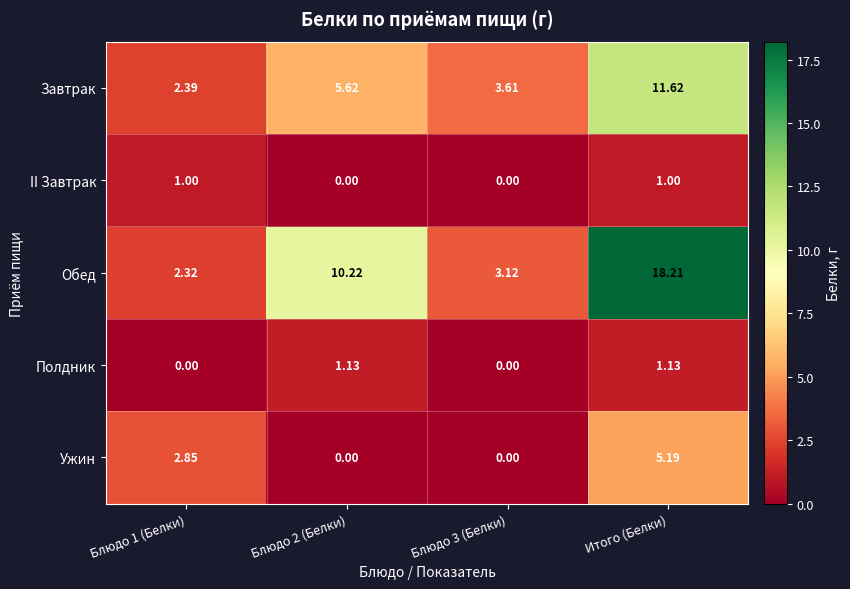

Between Блюдо 2 (Белки) and Итого (Белки), which series saw the biggest shift?

Обед